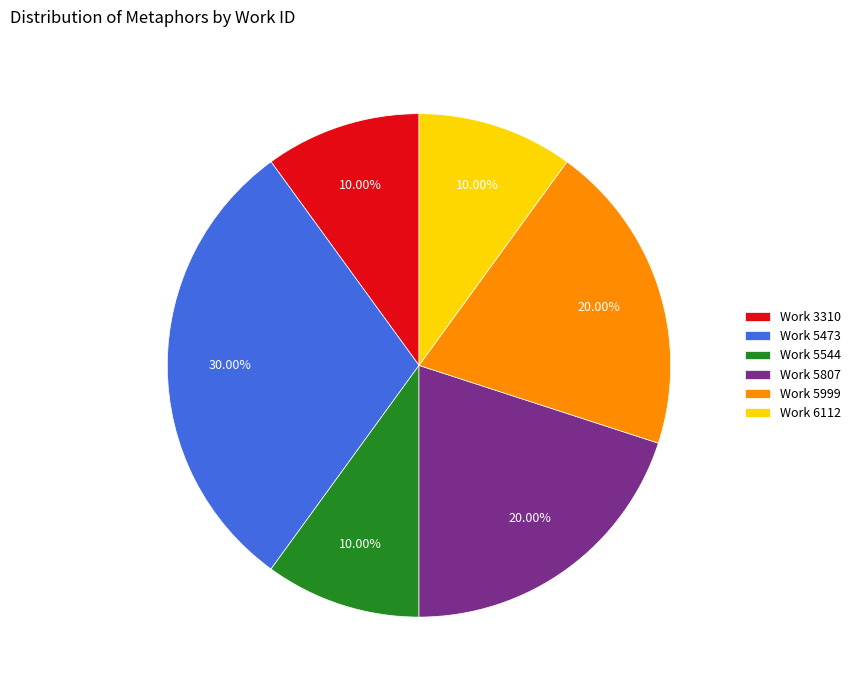

Combined, do Work 5999 and Work 5544 account for over 50%?

No